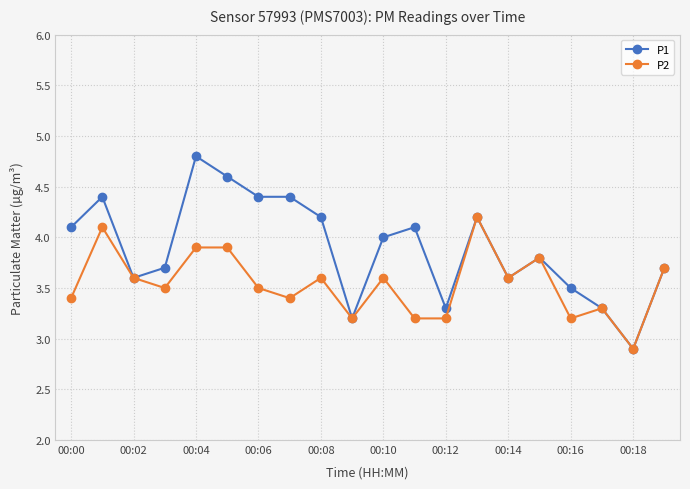

Which series has the largest total across all categories?

P1